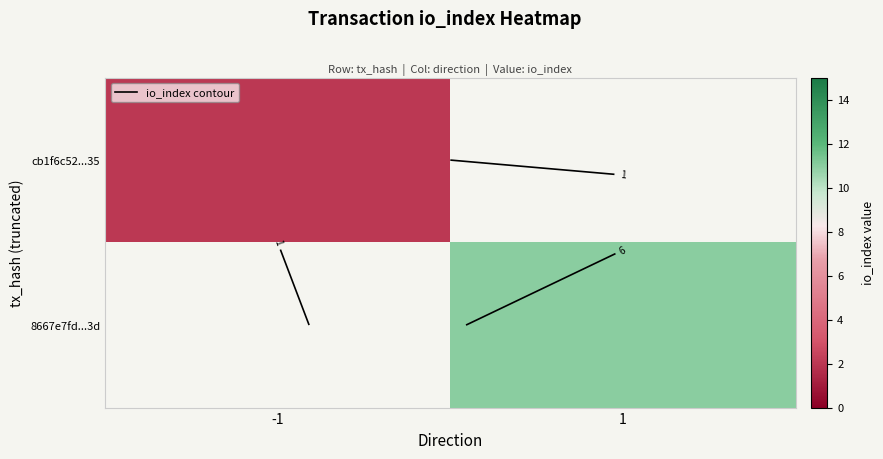

Count the number of categories in the chart.

2